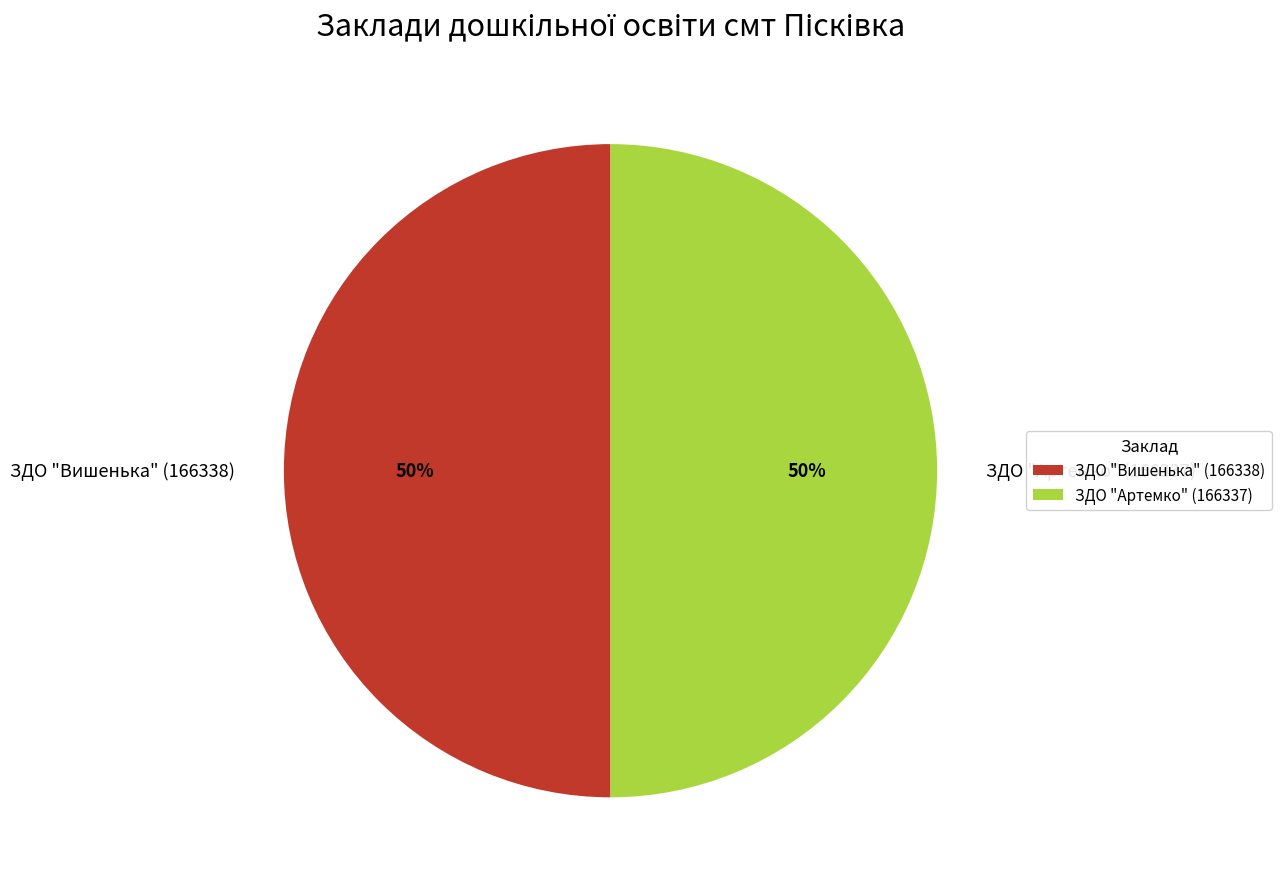

To the nearest percent, what is the combined percentage of ЗДО "Артемко" (166337) and ЗДО "Вишенька" (166338)?

100%